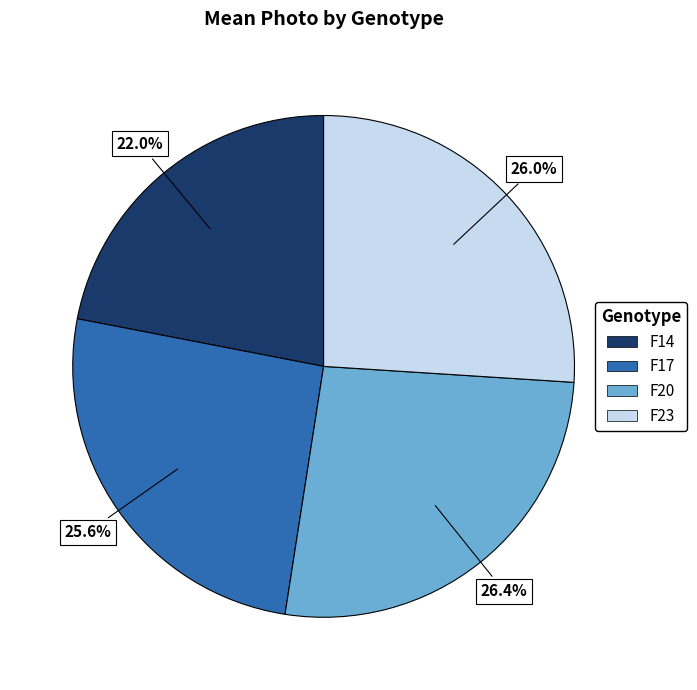

True or false: F20 accounts for 31% of the total.

False